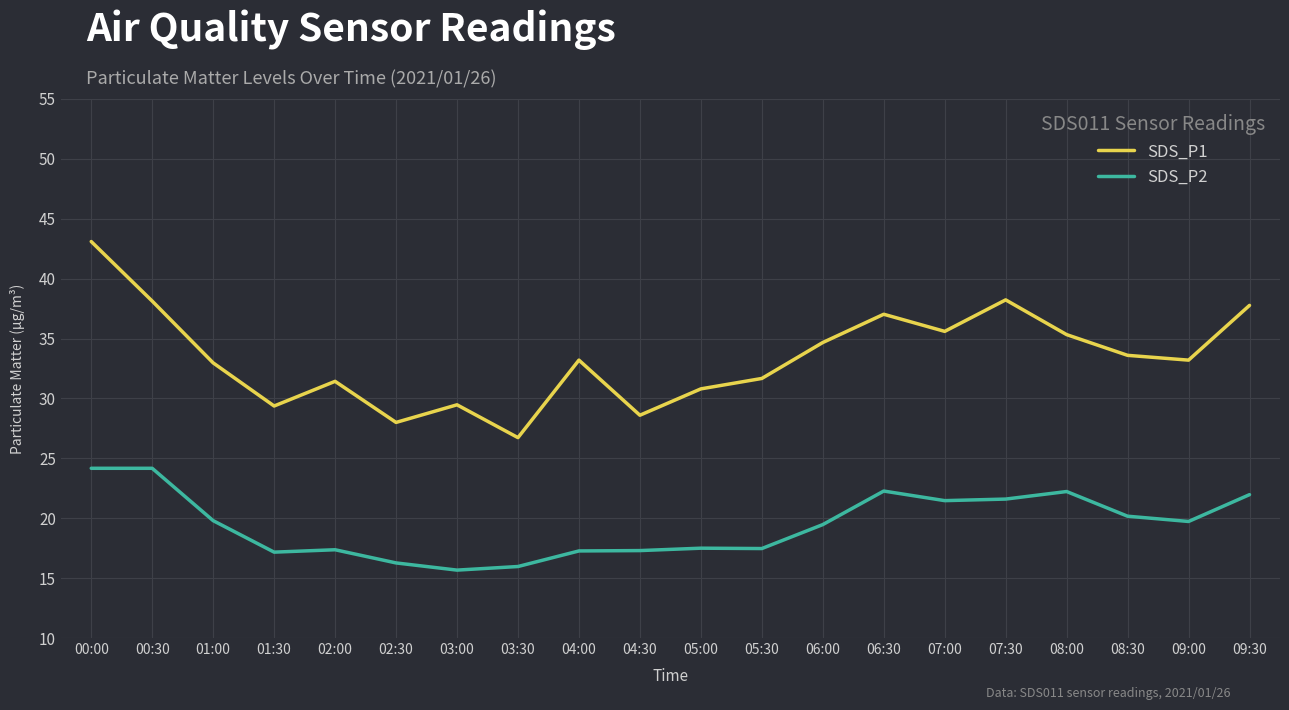

At which category is the sum across all series the highest?

00:00